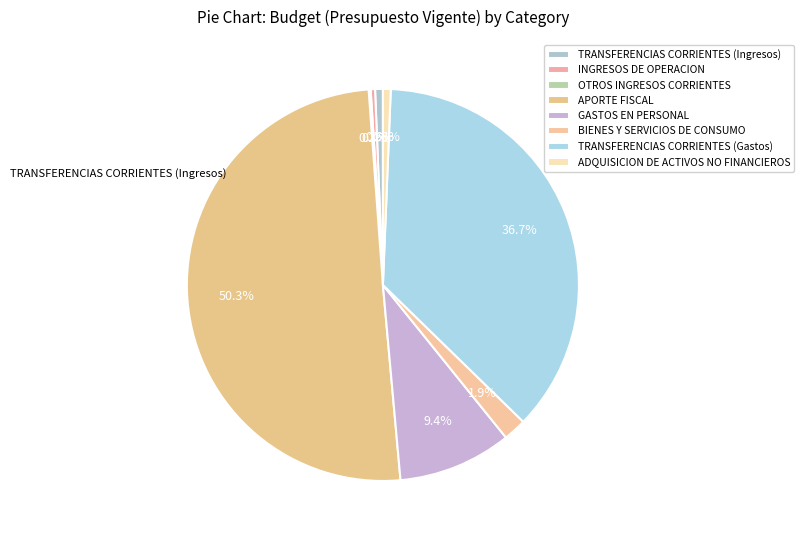

To the nearest percent, what is the combined percentage of GASTOS EN PERSONAL and APORTE FISCAL?

60%